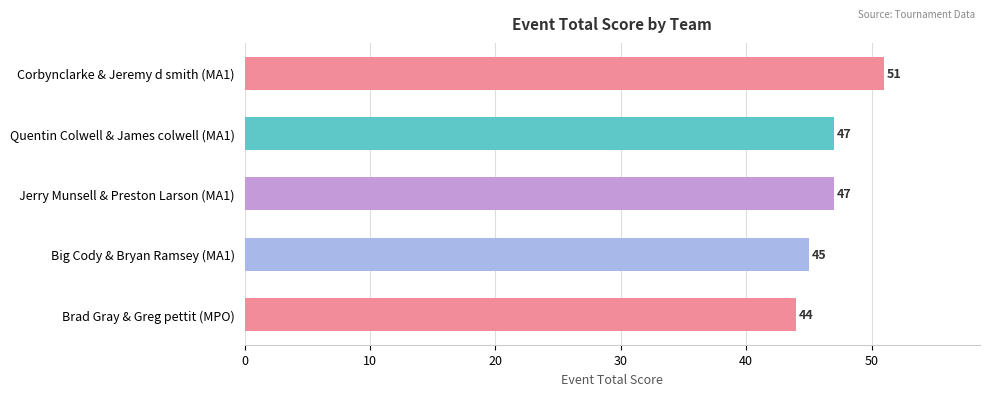

What is the ratio of the value at Brad Gray & Greg pettit (MPO) to the value at Quentin Colwell & James colwell (MA1)?

0.9